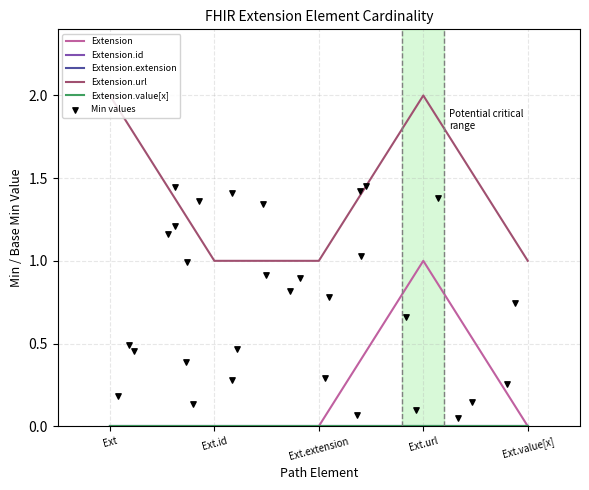

Which series has the largest total across all categories?

Extension.url